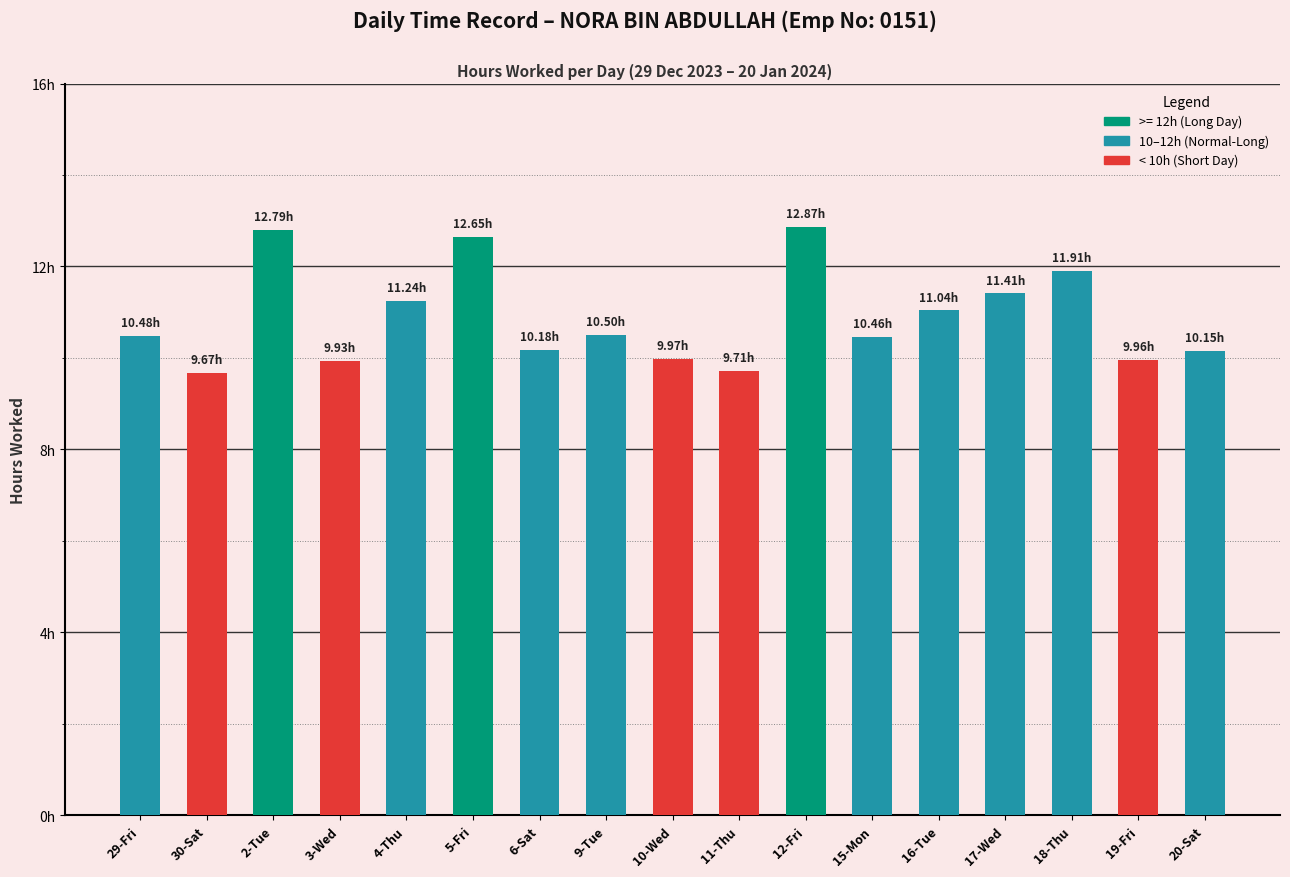

Are the bars horizontal?

No